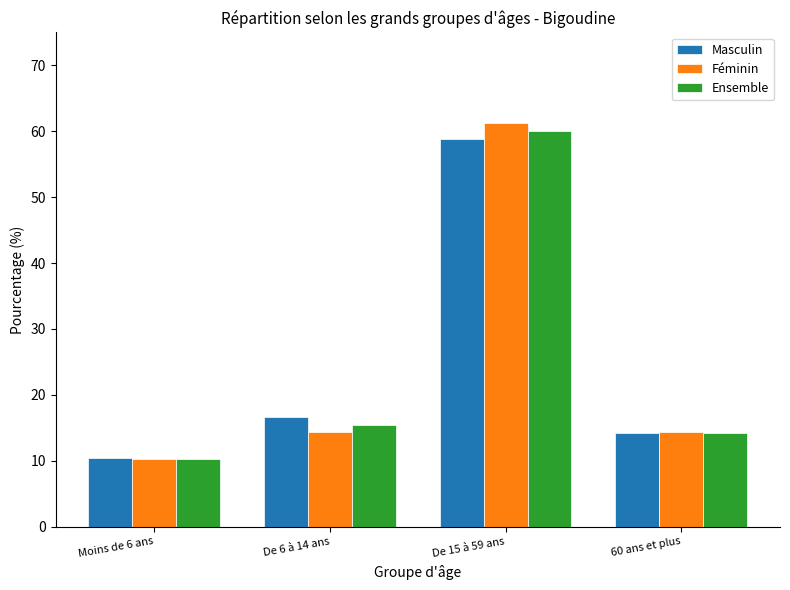

Between De 15 à 59 ans and 60 ans et plus, which series saw the biggest shift?

Féminin